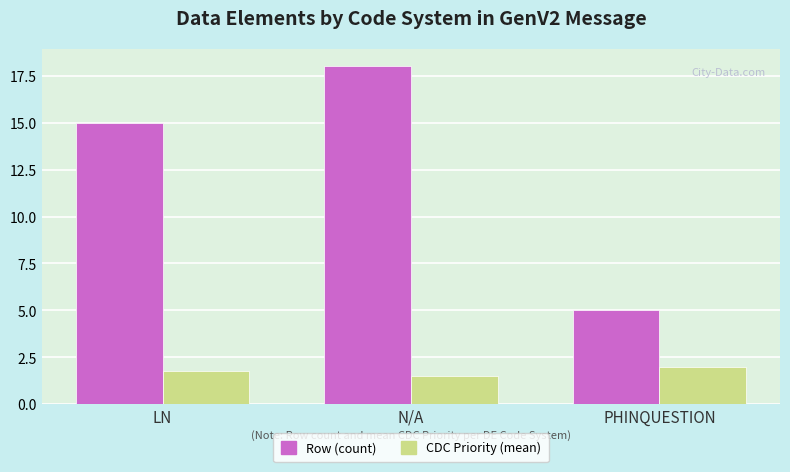

What is the label of the 2nd bar from the left?

N/A